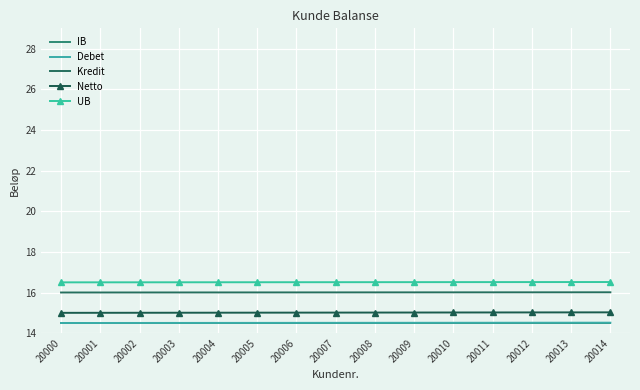

True or false: Kredit has more than 2 interior local peaks.

False